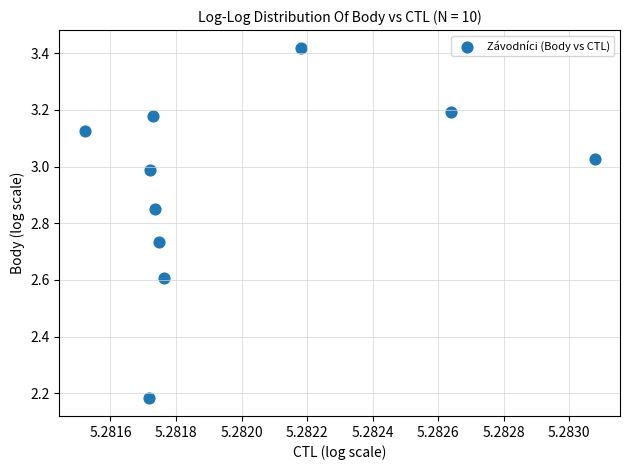

What is the range of Y values (max minus min)?

1.2